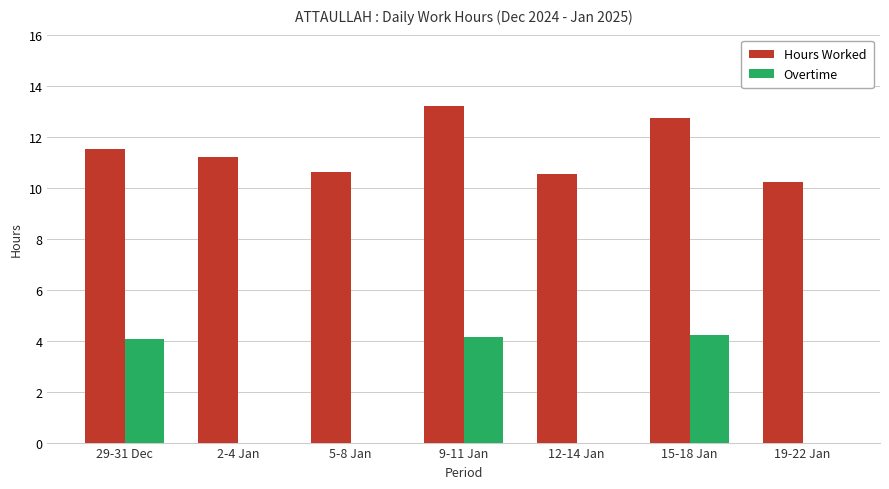

Reading left to right, what are all the values shown in this chart?

Hours Worked: 11.5	11.2	10.6	13.2	10.5	12.7	10.2
Overtime: 4.1	0.0	0.0	4.2	0.0	4.2	0.0